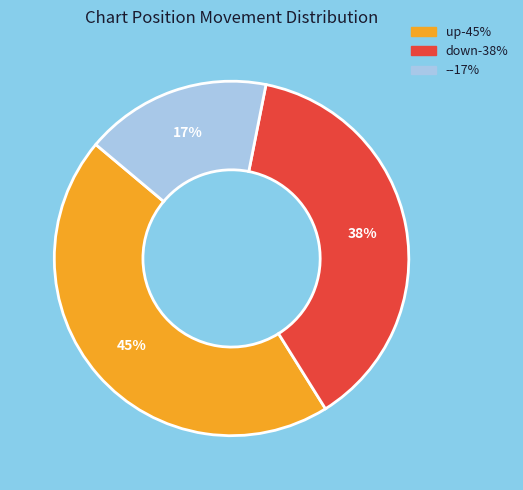

What is the ratio of the value at down to the value at up?

0.8